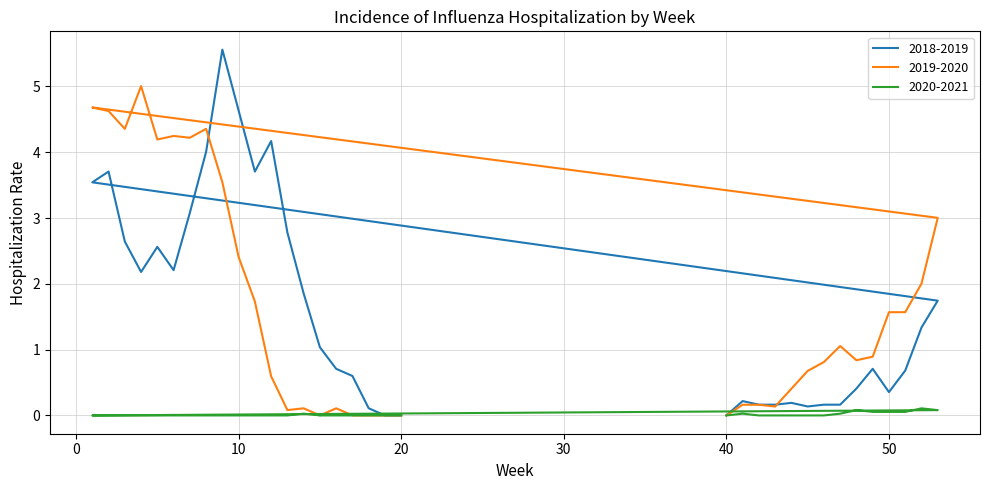

Where does the 2018-2019 series first go above 1?

52